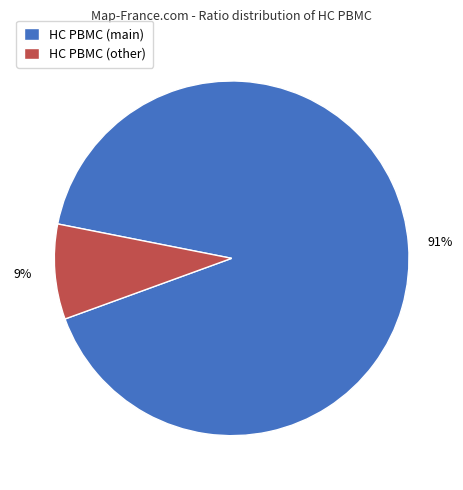

Is there a majority slice in this chart?

Yes